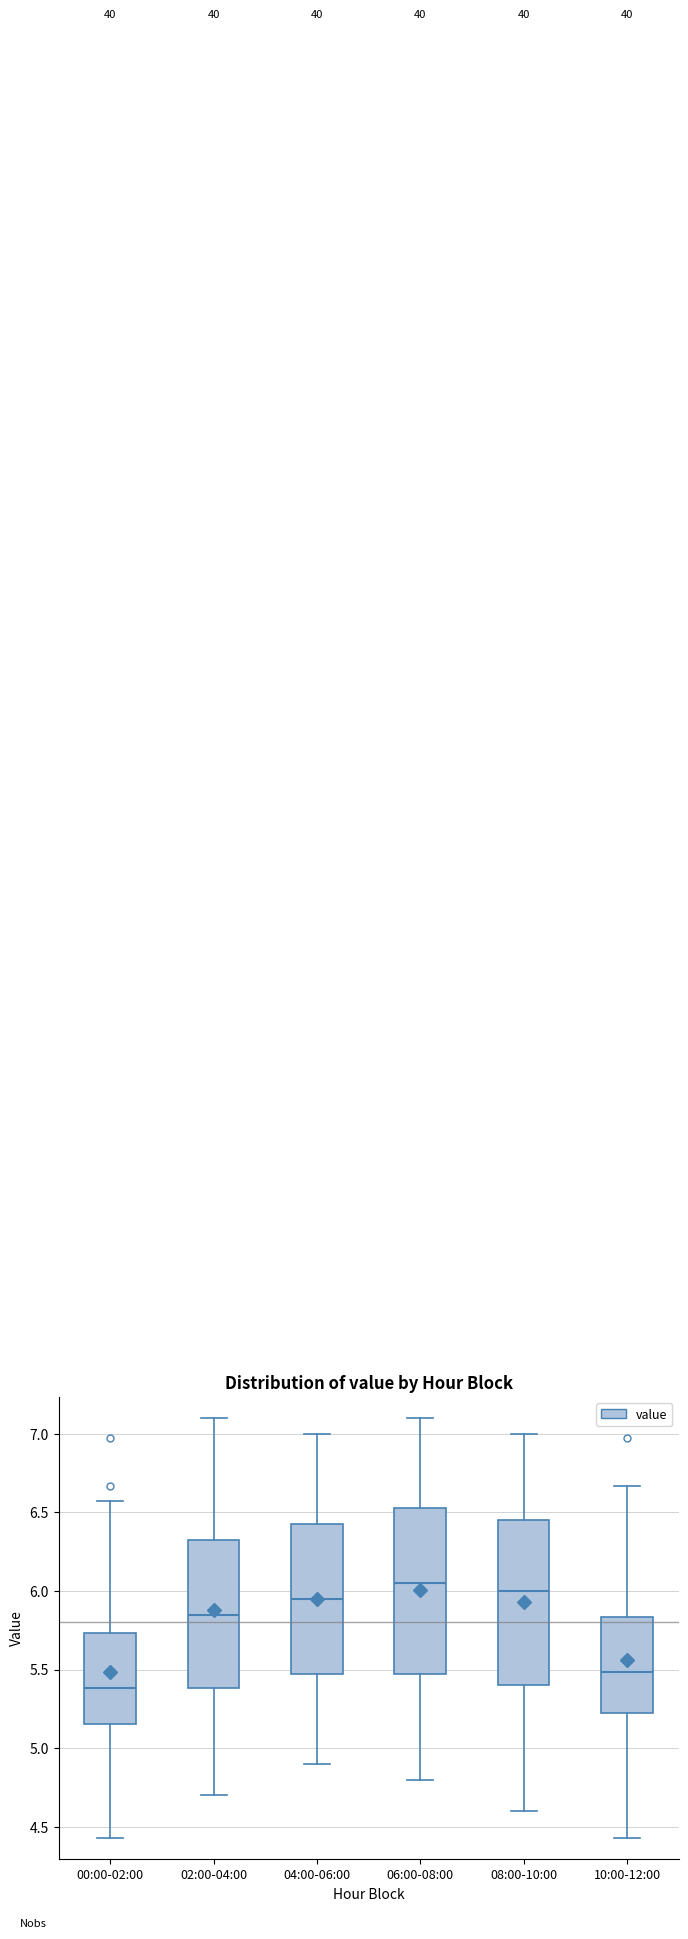

Reading left to right, read every box against the y-axis: the position of its median line, the range the box covers, and the ends of its whiskers. The values are not printed on the chart, so give them approximately, as read against the axis.

00:00-02:00: median 5.40, box 5.15 to 5.75, whiskers 4.45 to 6.55
02:00-04:00: median 5.85, box 5.40 to 6.35, whiskers 4.70 to 7.10
04:00-06:00: median 5.95, box 5.50 to 6.45, whiskers 4.90 to 7.00
06:00-08:00: median 6.05, box 5.50 to 6.55, whiskers 4.80 to 7.10
08:00-10:00: median 6.00, box 5.40 to 6.45, whiskers 4.60 to 7.00
10:00-12:00: median 5.50, box 5.20 to 5.85, whiskers 4.45 to 6.65